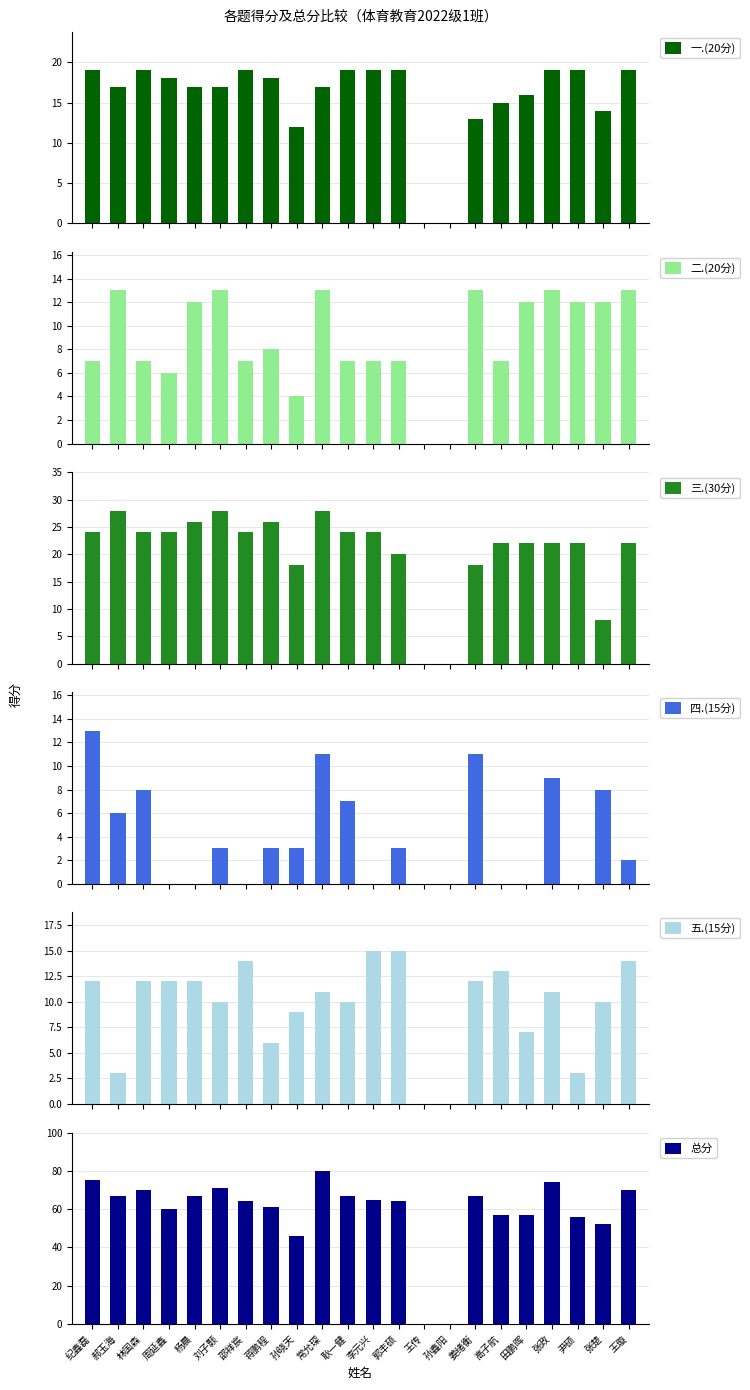

Between 杨晨 and 尹硕, which series saw the biggest shift?

总分